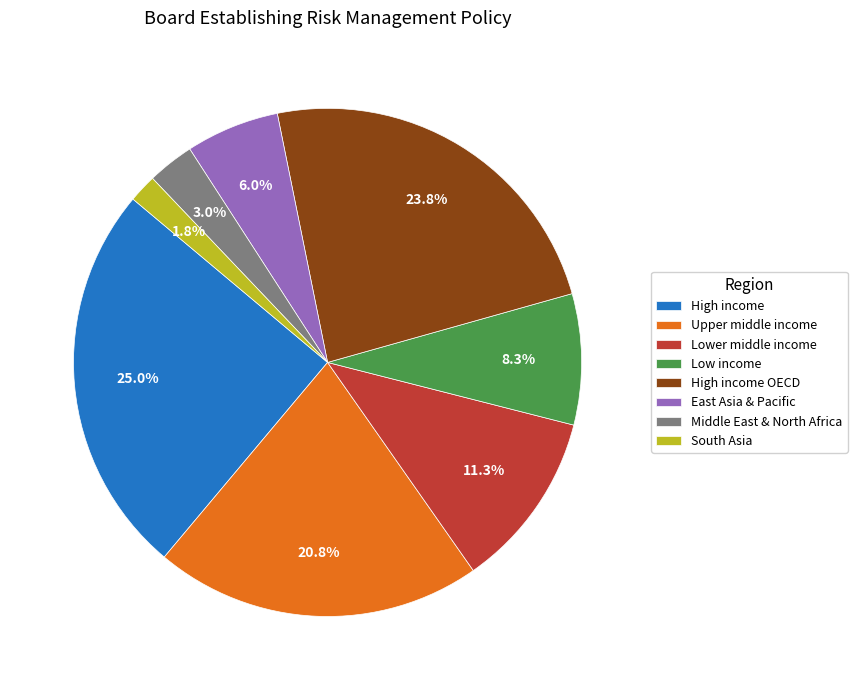

Which slice is the smallest?

South Asia